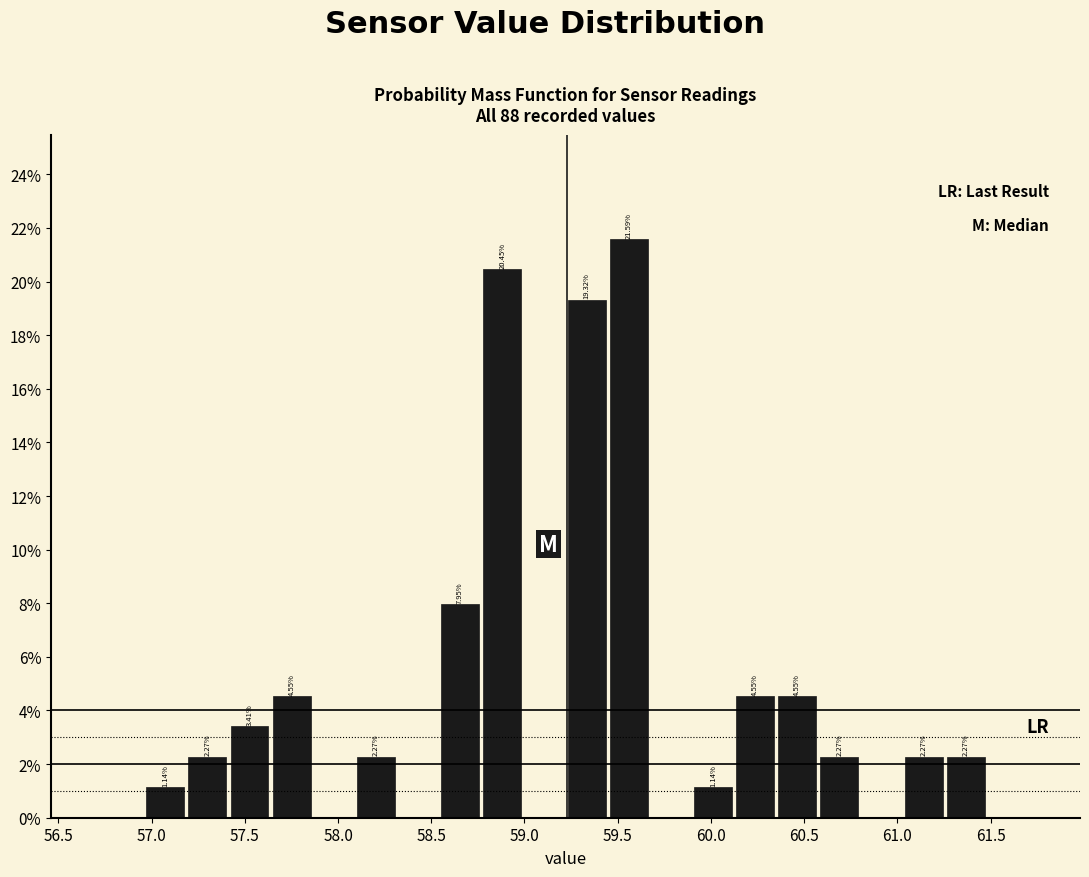

Over which range of the x-axis is the bar tallest?

59.45 to 59.65